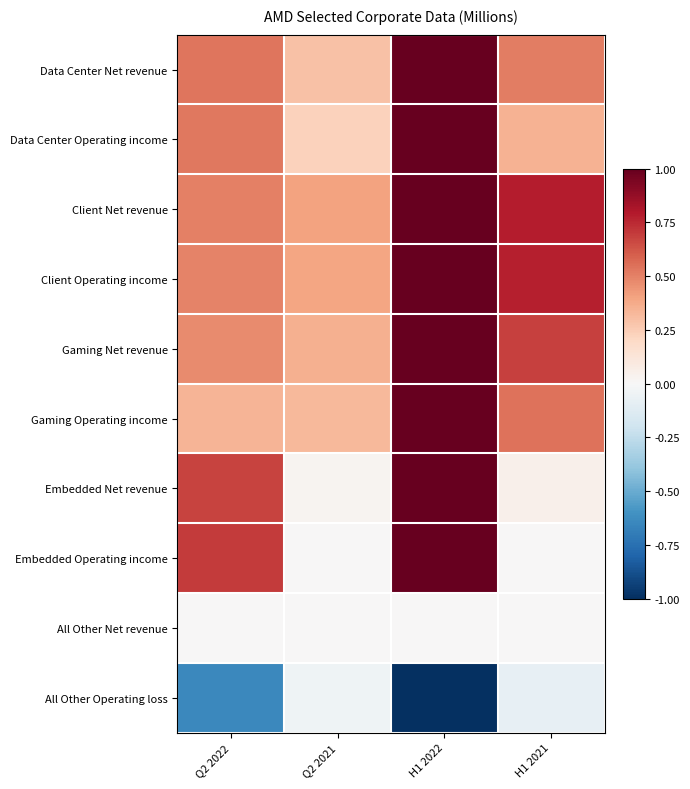

Between H1 2021 and H1 2022, which is larger?

H1 2022